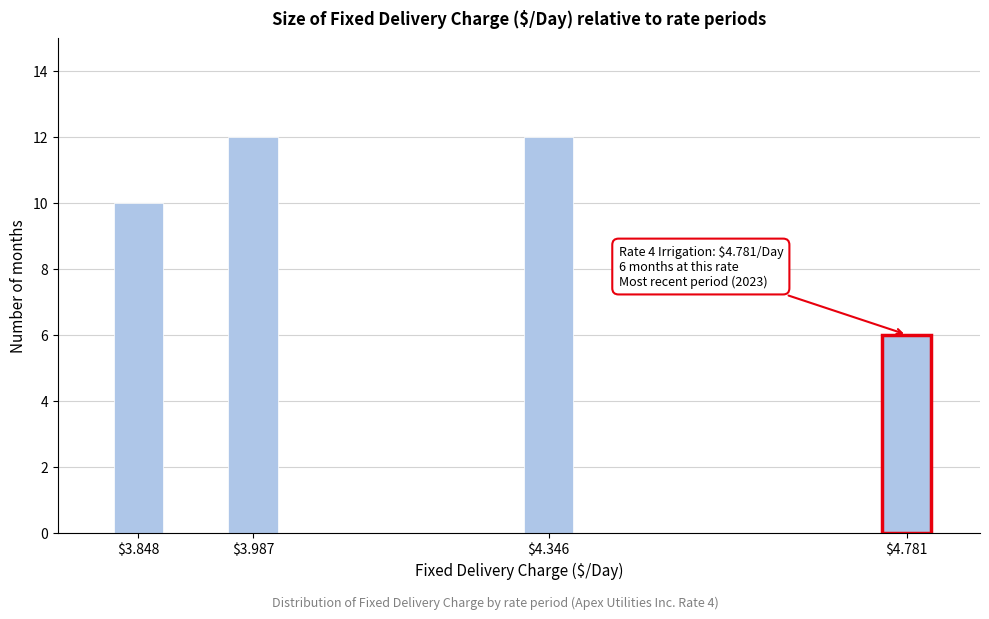

Reading right to left, extract all data points from this chart.

6	12	12	10